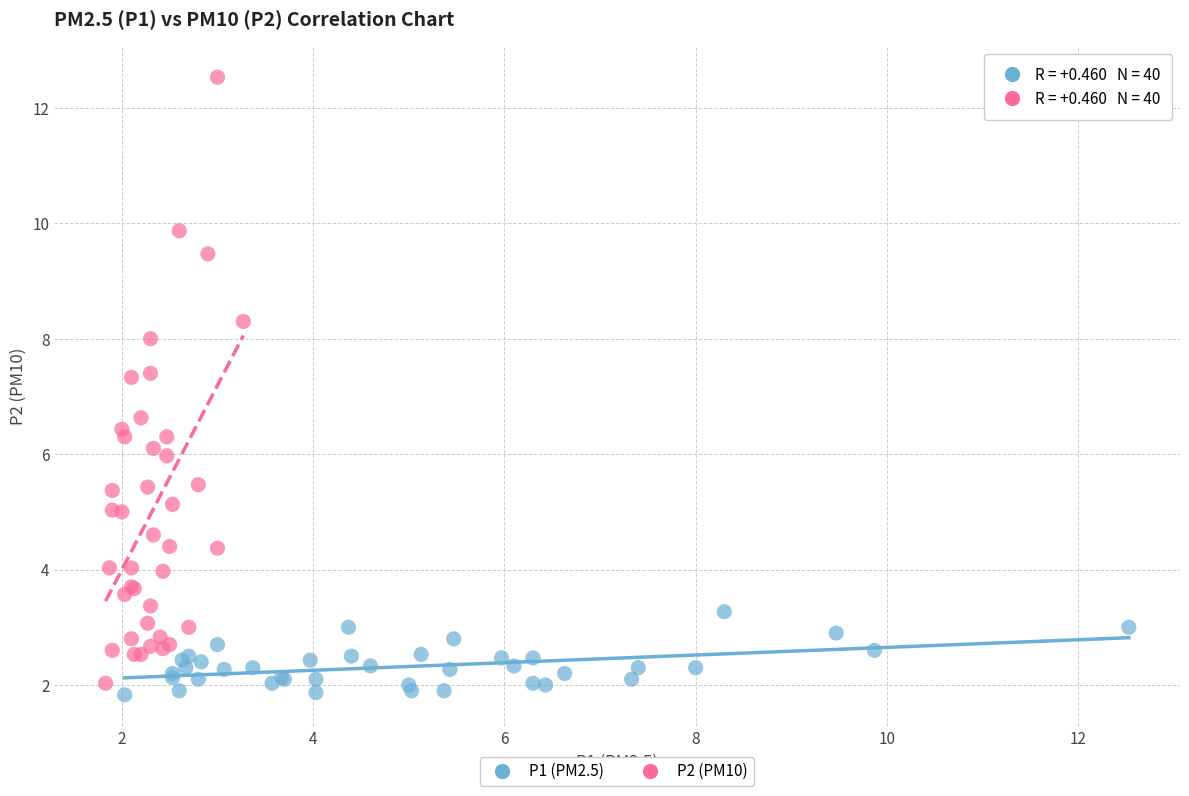

Which series contains the highest Y value?

P2 (PM10)